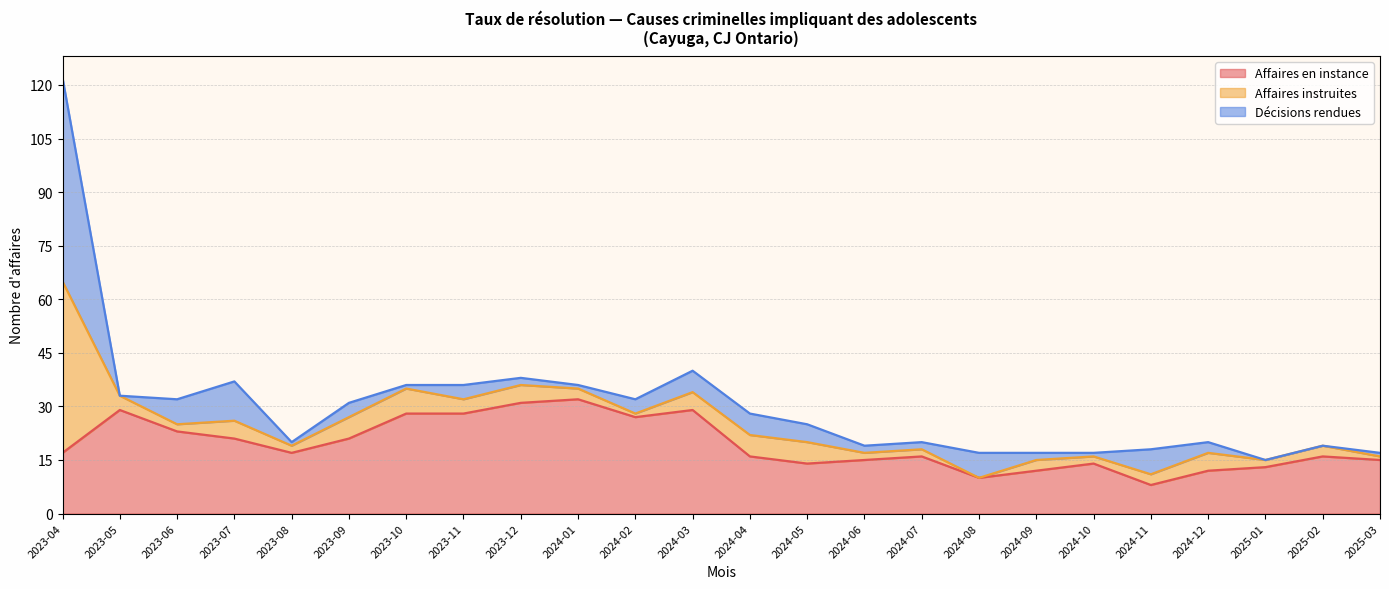

Reading left to right, transcribe all the data shown in this chart.

Affaires en instance: 2023-04=17	2023-05=29	2023-06=23	2023-07=21	2023-08=17	2023-09=21	2023-10=28	2023-11=28	2023-12=31	2024-01=32	2024-02=27	2024-03=29	2024-04=16	2024-05=14	2024-06=15	2024-07=16	2024-08=10	2024-09=12	2024-10=14	2024-11=8	2024-12=12	2025-01=13	2025-02=16	2025-03=15
Affaires instruites: 2023-04=48	2023-05=4	2023-06=2	2023-07=5	2023-08=2	2023-09=6	2023-10=7	2023-11=4	2023-12=5	2024-01=3	2024-02=1	2024-03=5	2024-04=6	2024-05=6	2024-06=2	2024-07=2	2024-08=0	2024-09=3	2024-10=2	2024-11=3	2024-12=5	2025-01=2	2025-02=3	2025-03=1
Décisions rendues: 2023-04=57	2023-05=0	2023-06=7	2023-07=11	2023-08=1	2023-09=4	2023-10=1	2023-11=4	2023-12=2	2024-01=1	2024-02=4	2024-03=6	2024-04=6	2024-05=5	2024-06=2	2024-07=2	2024-08=7	2024-09=2	2024-10=1	2024-11=7	2024-12=3	2025-01=0	2025-02=0	2025-03=1